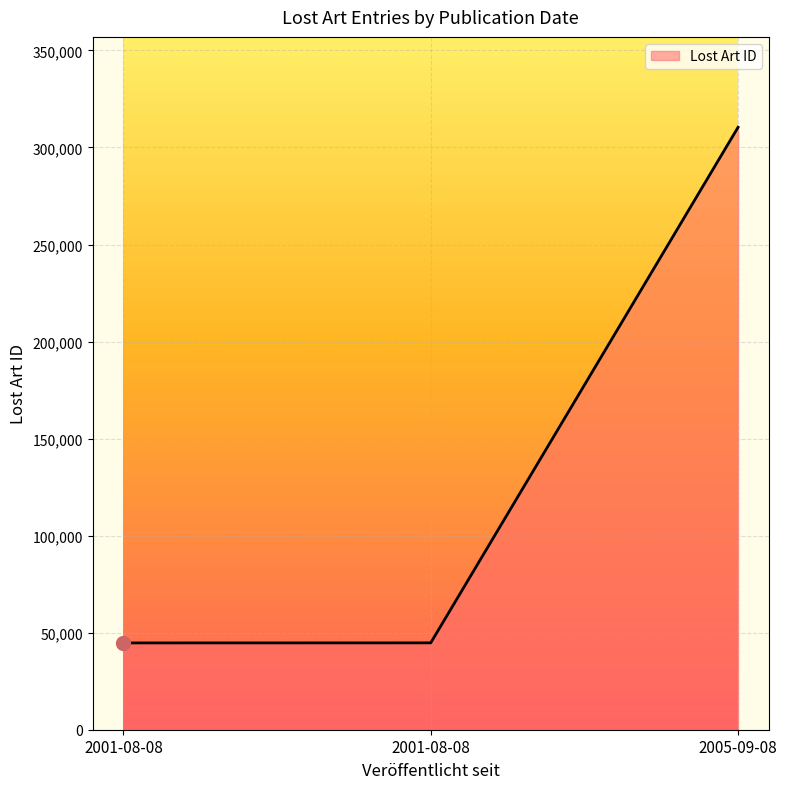

Read the value at 2001-08-08, to the nearest 100.

44800